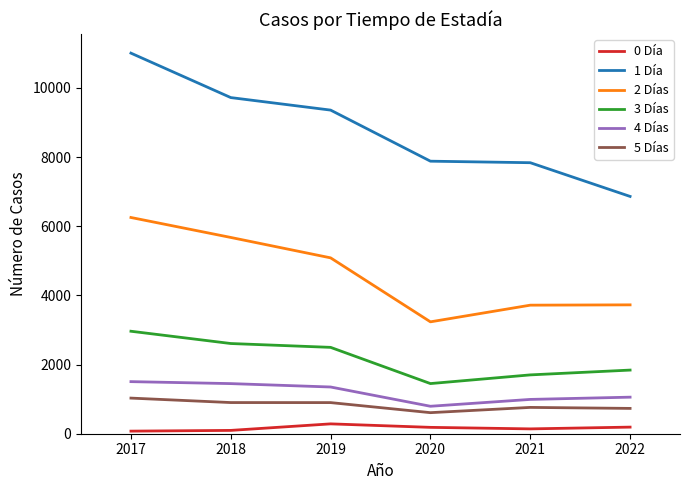

Does the chart display data point markers on the line(s)?

No